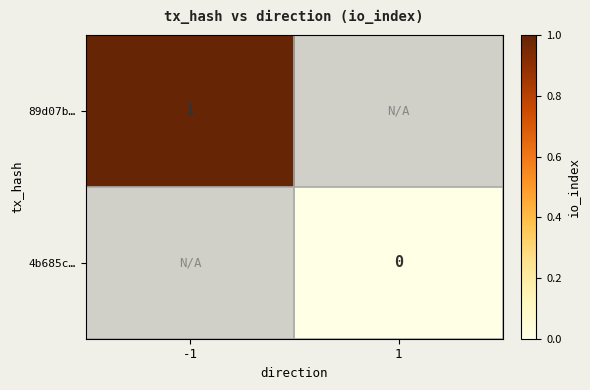

Is it true that 89d07b… equals 1 at -1?

True